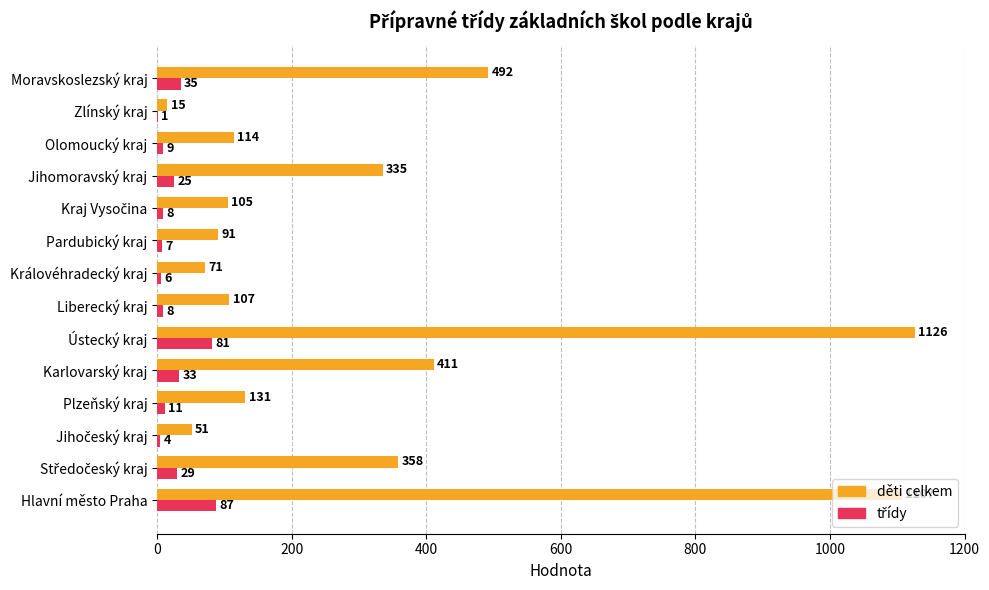

Which label corresponds to the largest value in the chart?

Ústecký kraj